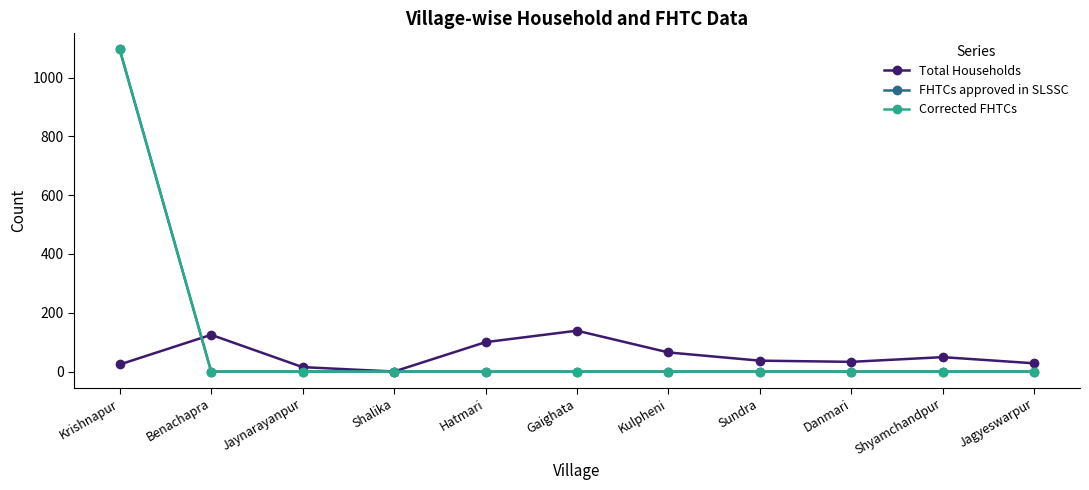

Does the chart have visible grid lines?

No